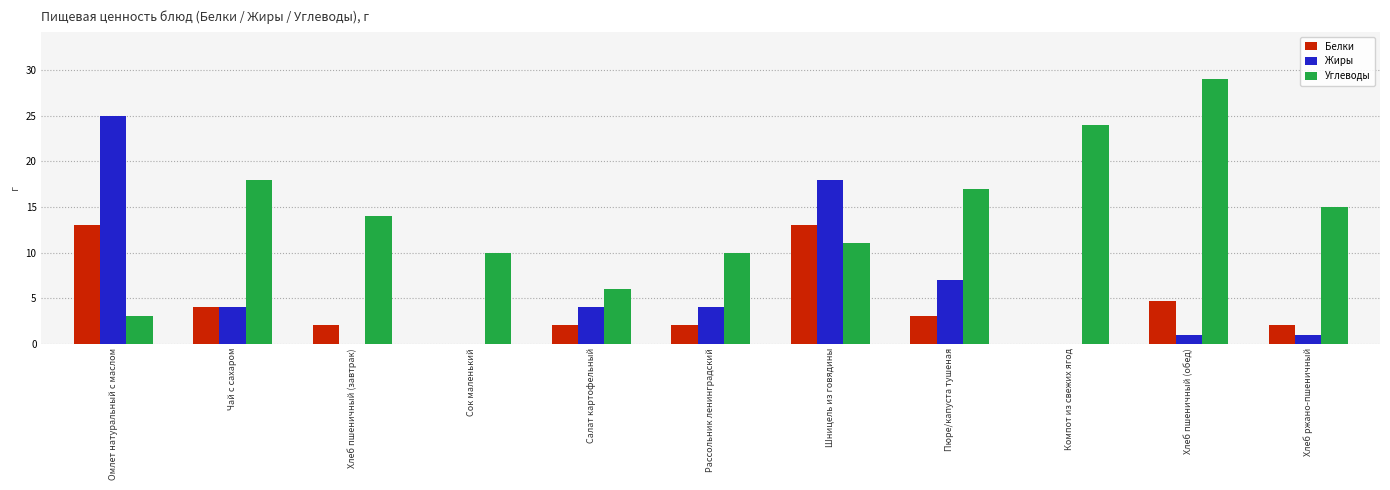

Which series has the largest total across all categories?

Углеводы